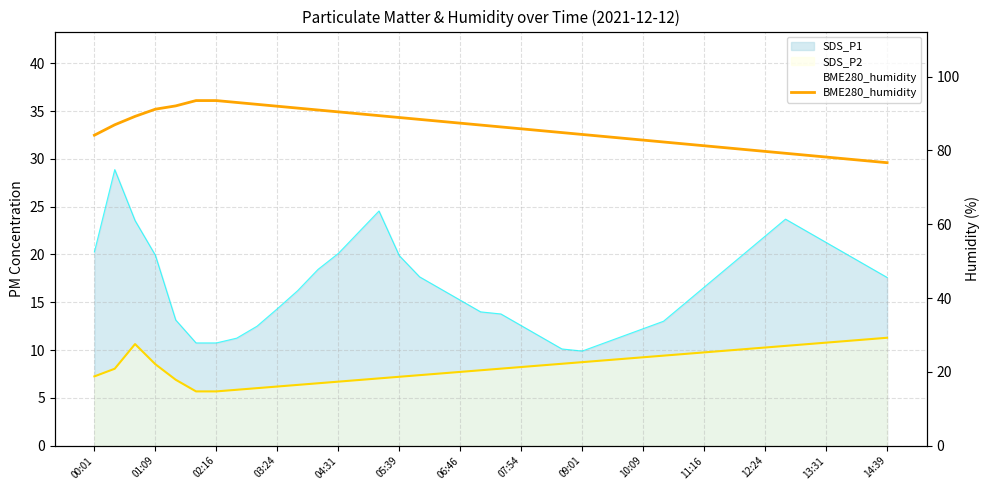

Does the chart display data point markers on the line(s)?

No